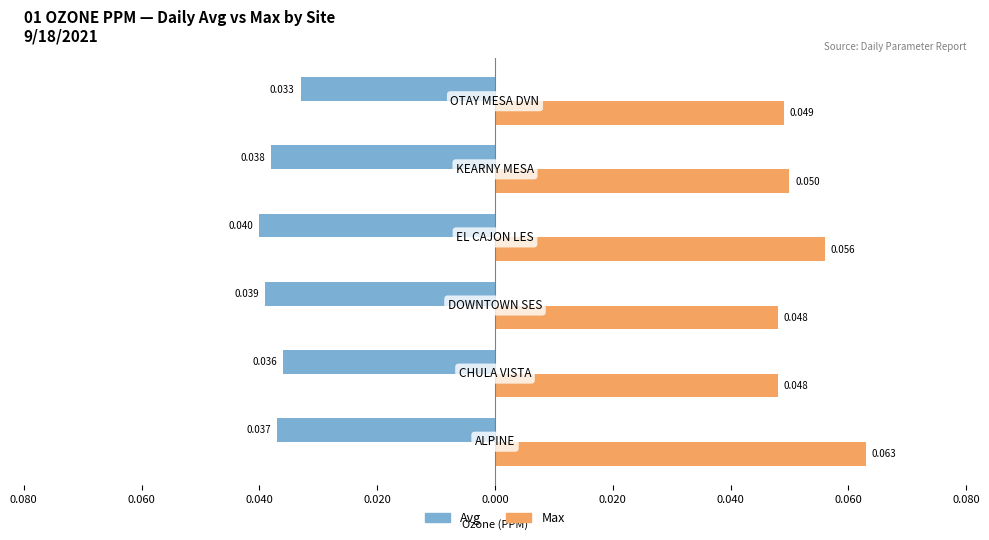

Reading left to right, list all the values displayed in this chart.

Avg: -0.0	-0.0	-0.0	-0.0	-0.0	-0.0
Max: 0.1	0.0	0.0	0.1	0.1	0.0